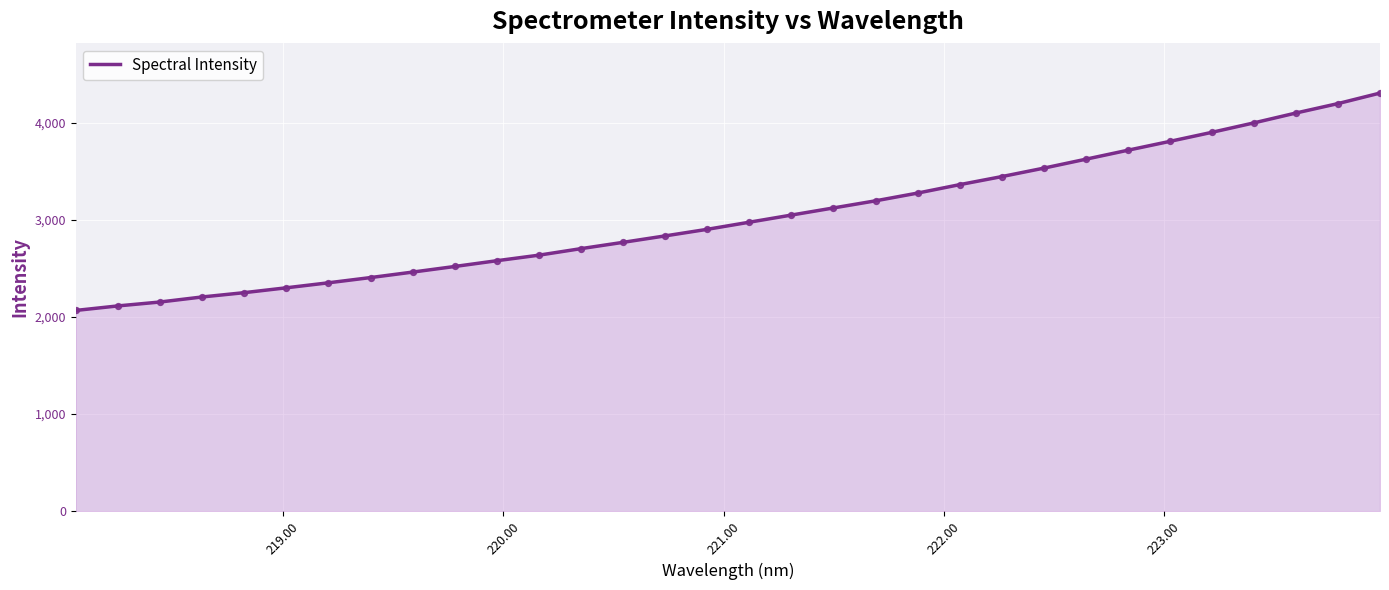

What is the smallest value displayed?

2068.6